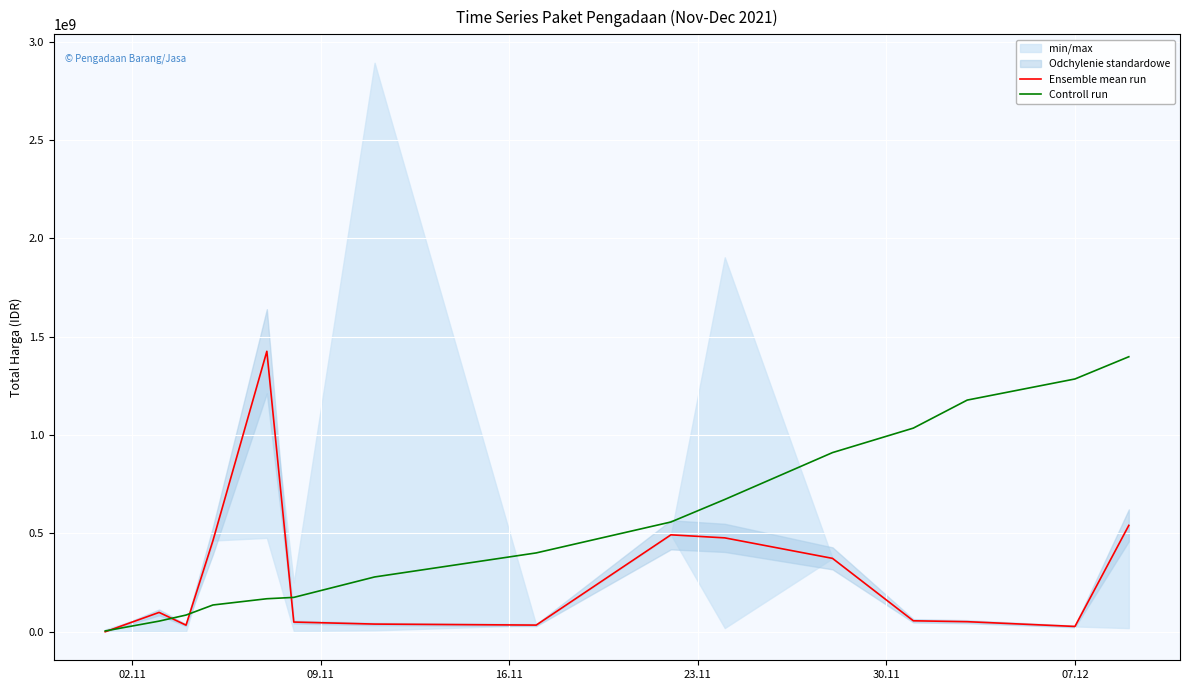

How many lines are shown in the chart?

2